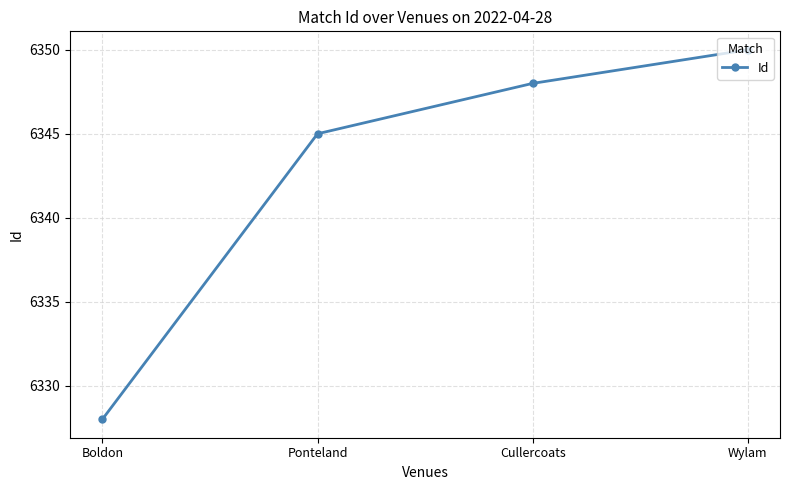

Reading right to left, extract all data points from this chart.

Wylam=6350	Cullercoats=6348	Ponteland=6345	Boldon=6328